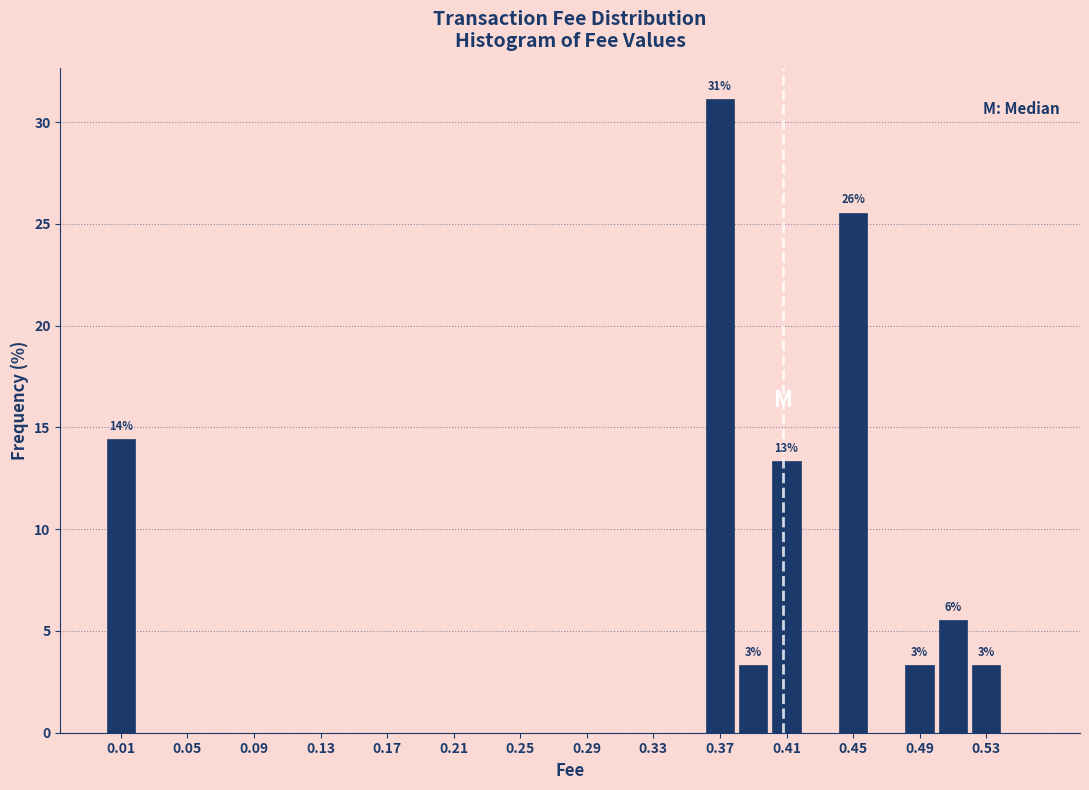

Which range on the x-axis has the tallest bar?

0.36 to 0.38